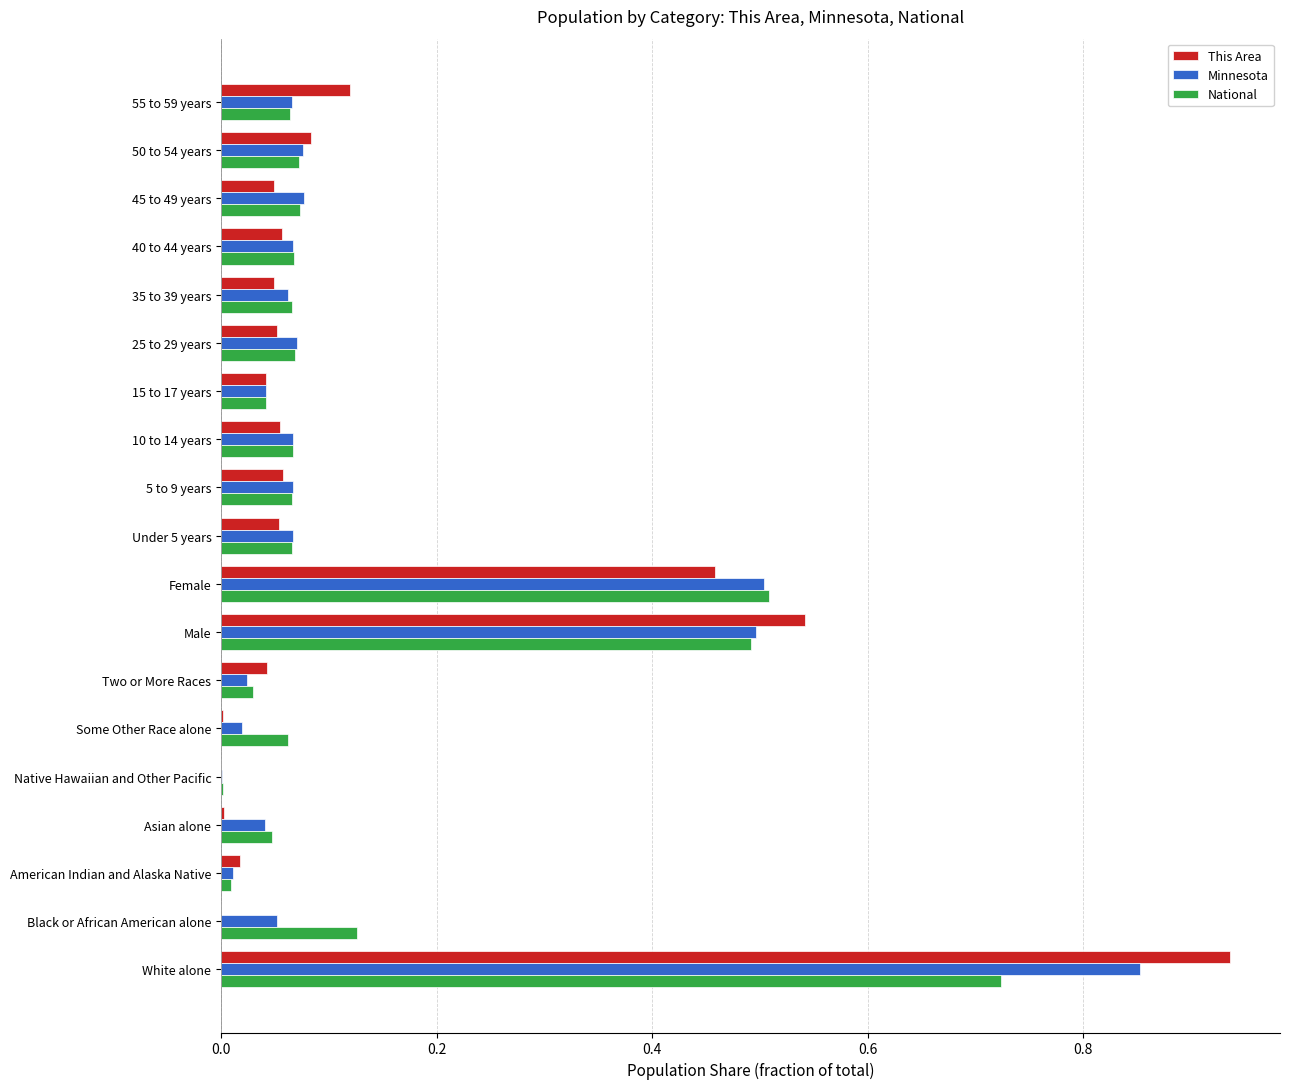

Is the value of National at 35 to 39 years greater than the value of Minnesota at Native Hawaiian and Other Pacific?

Yes